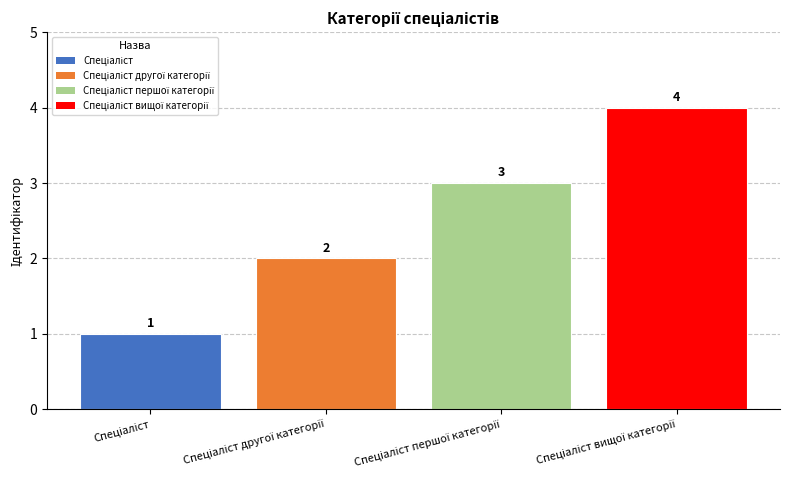

What is the difference between the second highest and second lowest values?

1